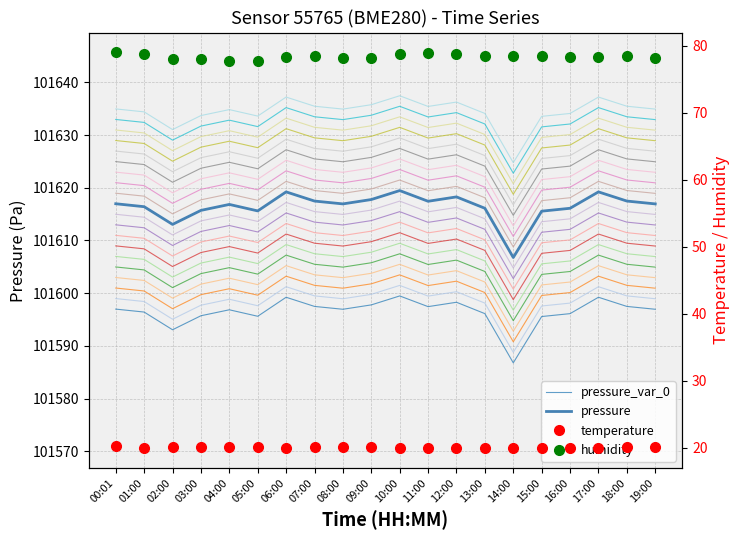

How many categories are shown in the chart?

20